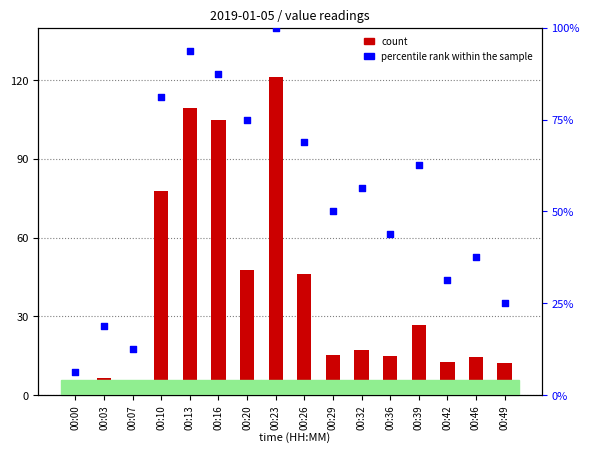

What are all the series names shown in the legend?

count, percentile rank within the sample